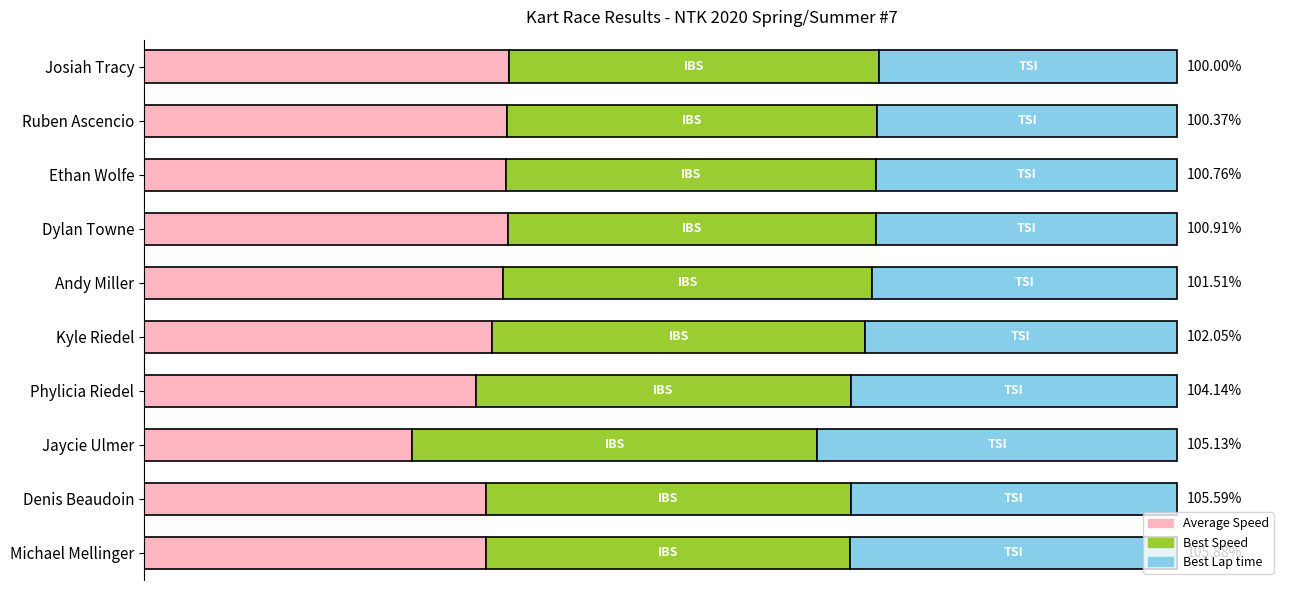

What are all the series names shown in the legend?

Average Speed, Best Speed, Best Lap time